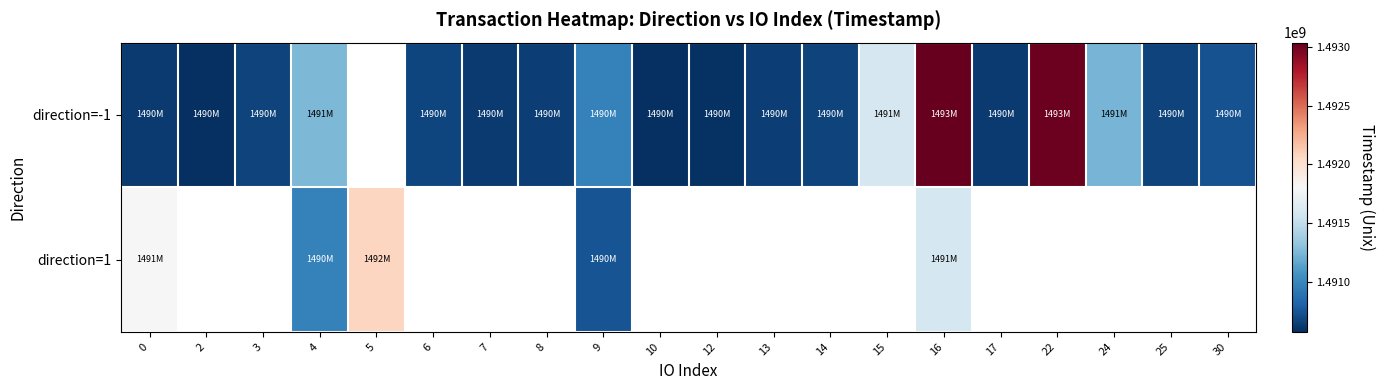

How many categories are shown in the chart?

20